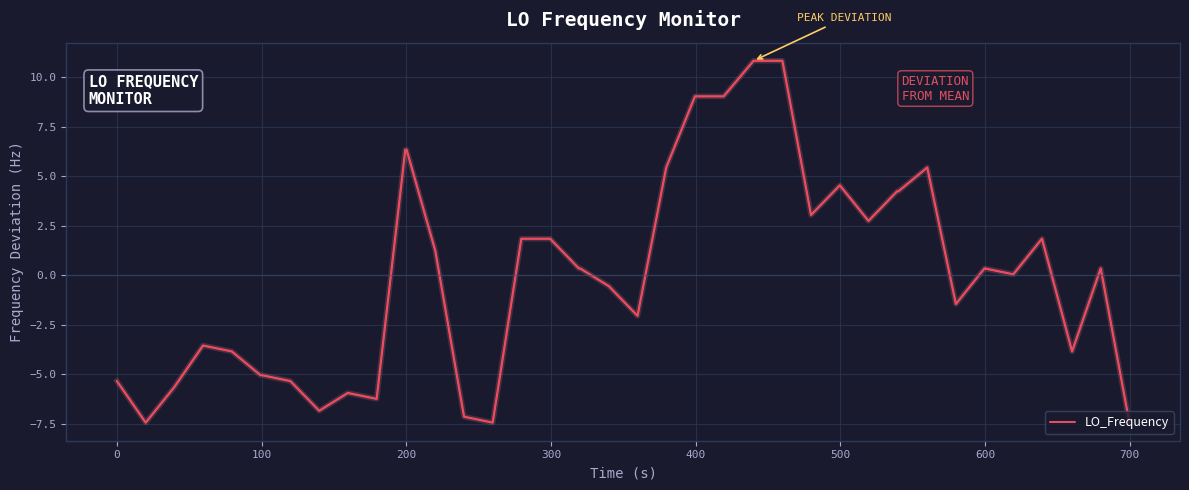

What is the difference between the maximum and minimum values?

18.3